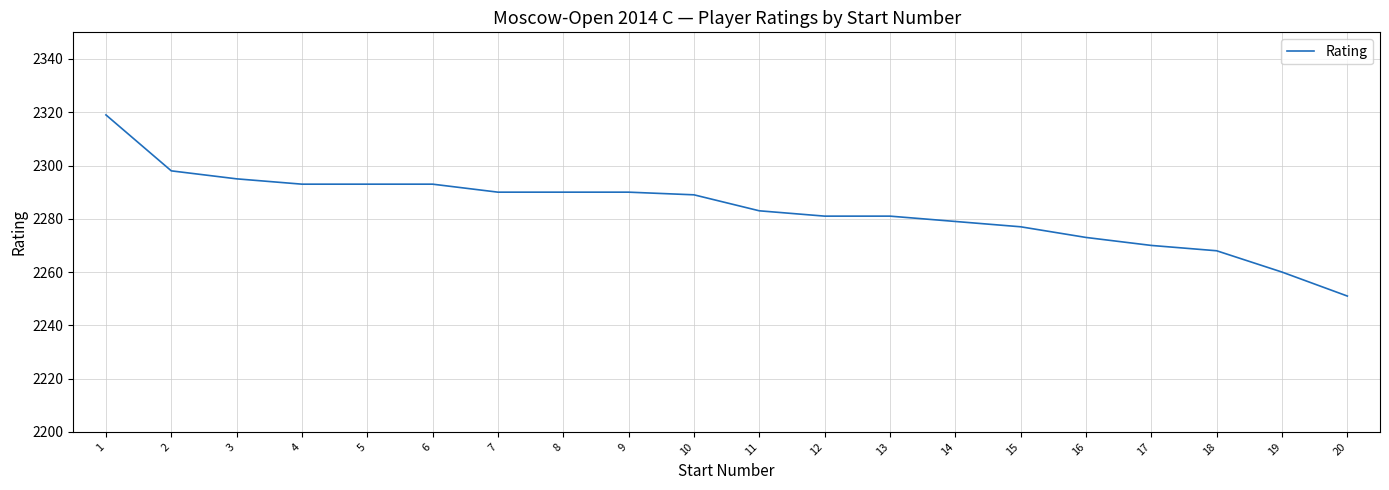

What is the difference between the maximum and minimum values?

68